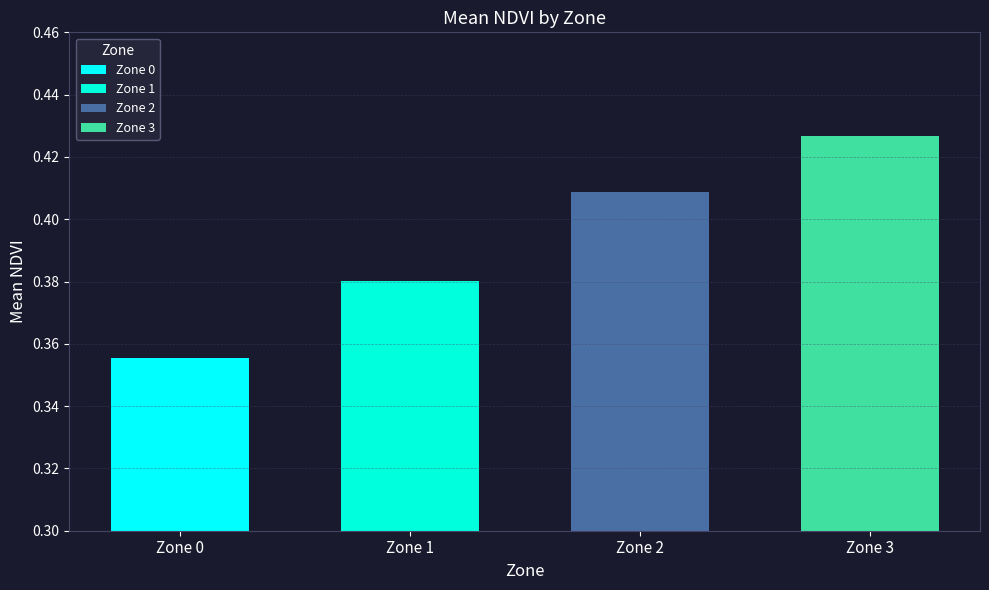

What is the value of the 2nd bar from the left?

0.4